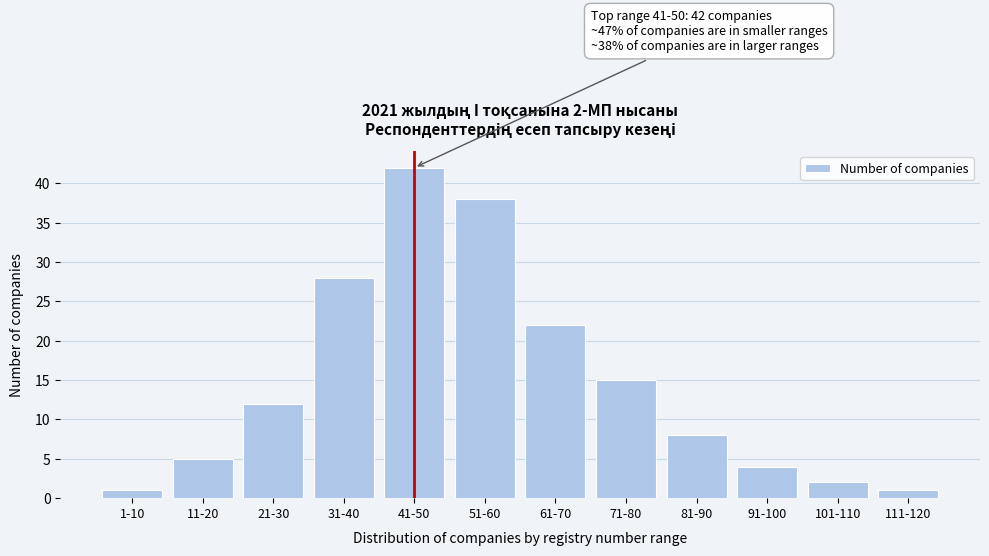

Reading left to right, what are all the values shown in this chart?

1-10=1	11-20=5	21-30=12	31-40=28	41-50=42	51-60=38	61-70=22	71-80=15	81-90=8	91-100=4	101-110=2	111-120=1